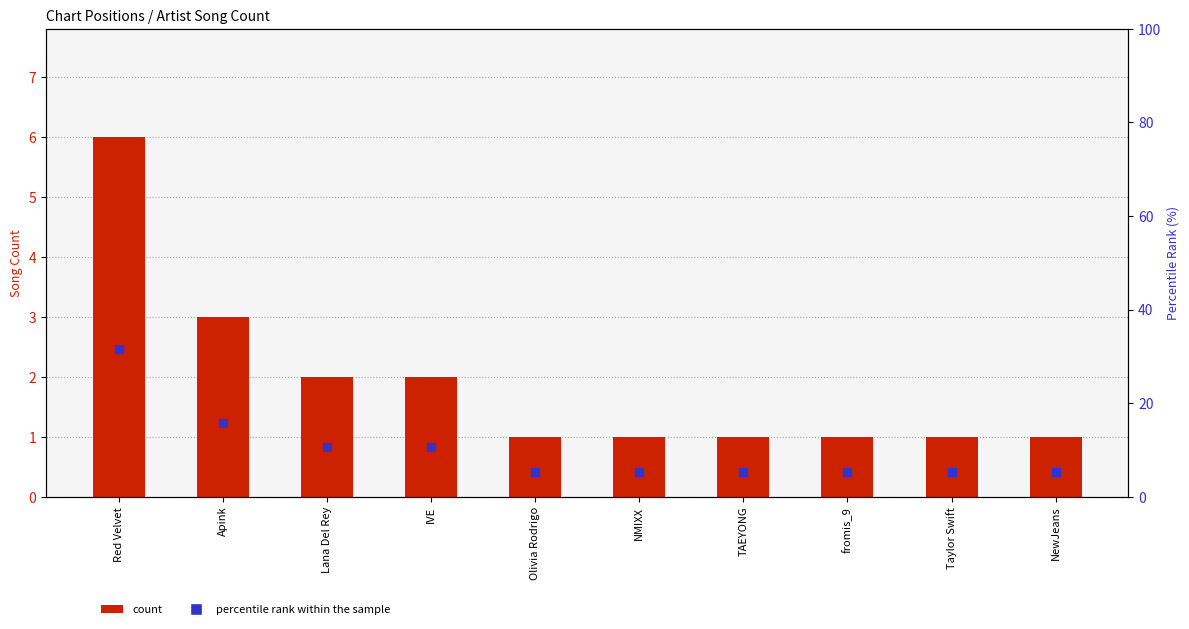

Which series has the largest total across all categories?

percentile rank within the sample